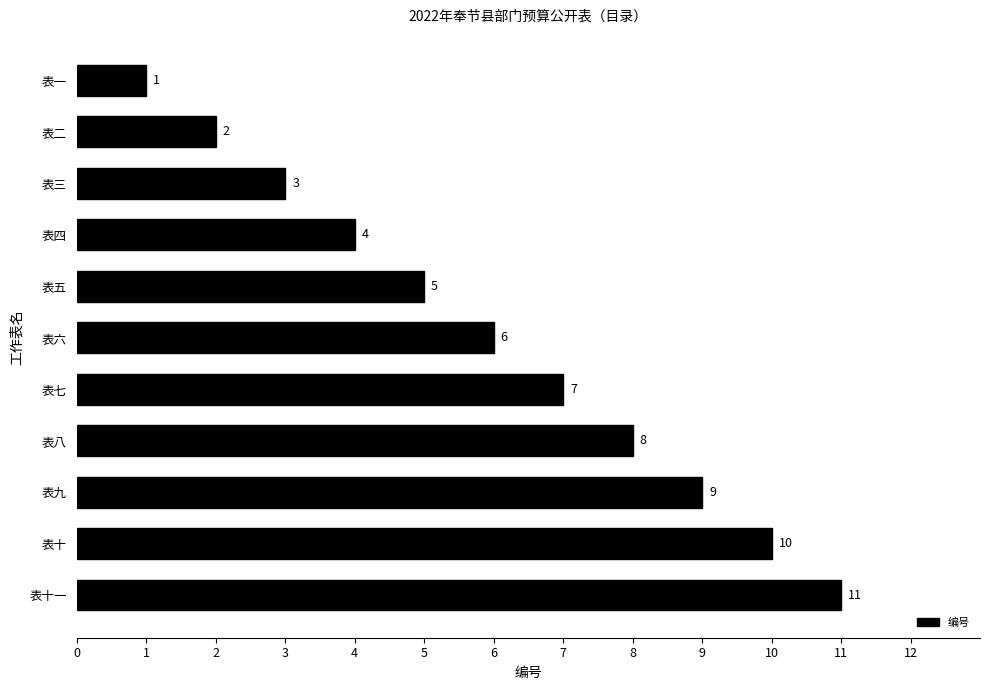

True or false: the data shows 3 at 表三.

True